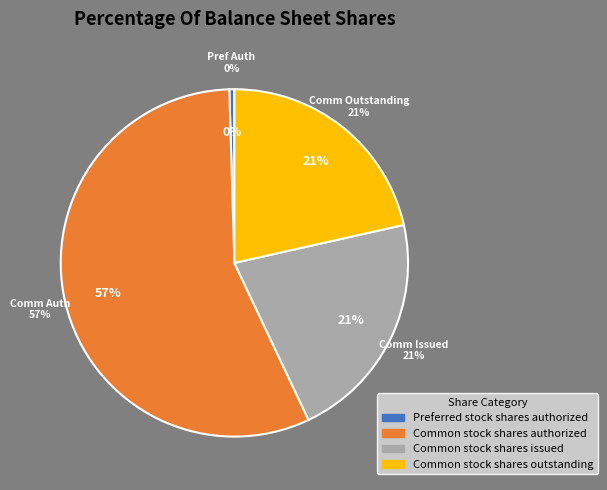

What is the smallest slice in the pie chart?

Preferred stock shares authorized